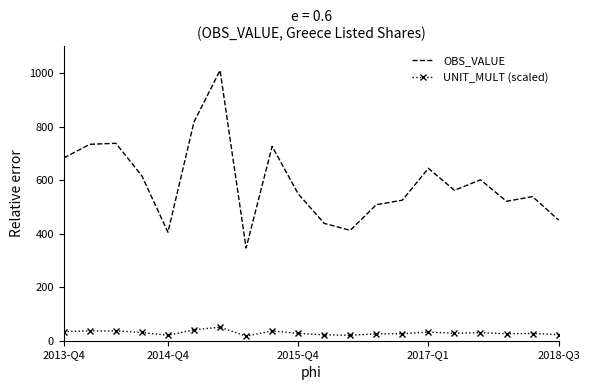

Which series has the largest total across all categories?

OBS_VALUE